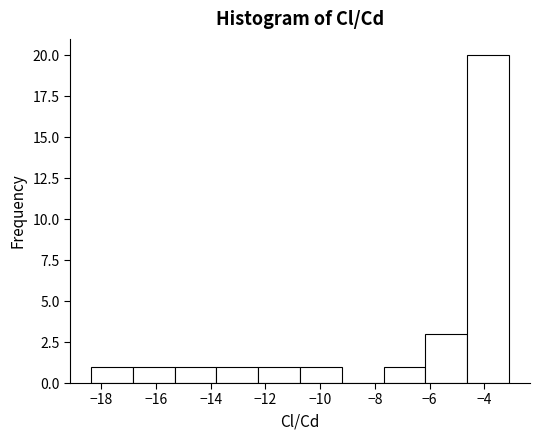

What is the height of the bar covering -15.4 to -13.8 on the x-axis? Neither the bar edges nor the heights are printed on the chart, so give them approximately, as read against the axes.

1